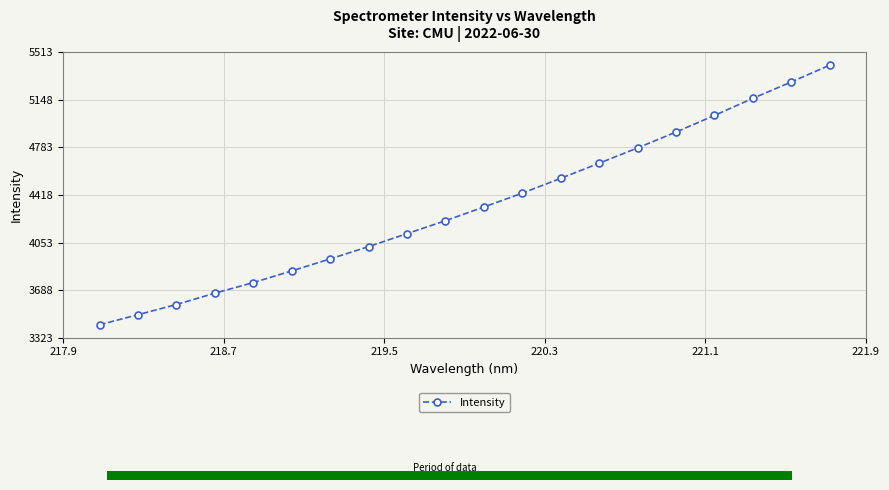

What is the highest value of the Intensity series?

5413.6